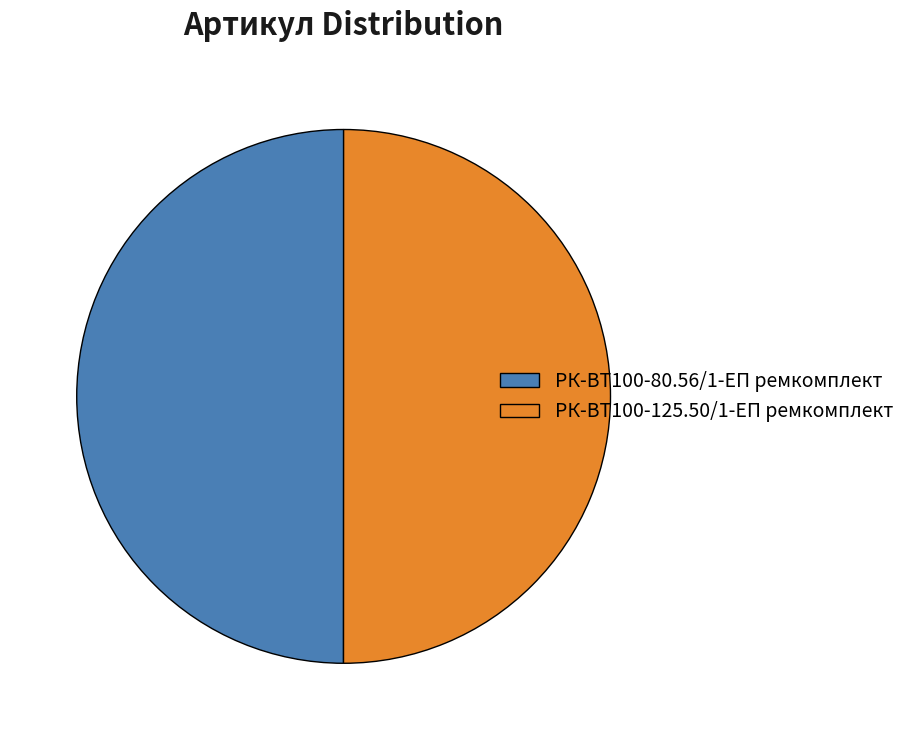

Is it true that РК-ВТ100-80.56/1-ЕП ремкомплект is 50% of the pie?

True